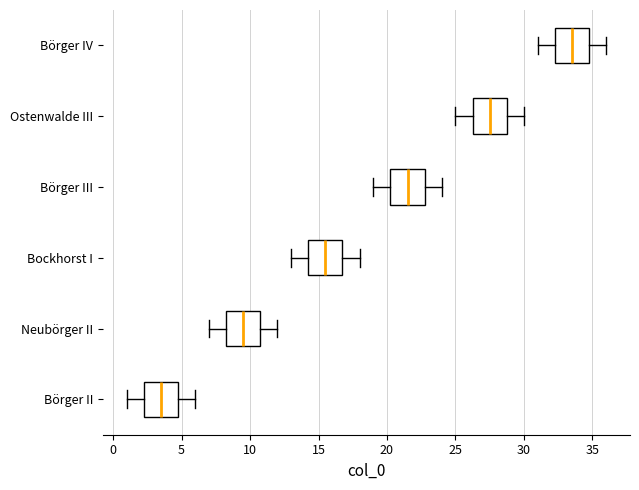

Reading bottom to top, transcribe this box plot: for each box, give where its median line is, the range the box spans, and where its two whiskers end, as read against the x-axis. The values are not printed on the chart, so give them approximately, as read against the axis.

Börger II: median 3.5, box 2.5 to 5.0, whiskers 1.0 to 6.0
Neubörger II: median 9.5, box 8.5 to 11.0, whiskers 7.0 to 12.0
Bockhorst I: median 15.5, box 14.5 to 17.0, whiskers 13.0 to 18.0
Börger III: median 21.5, box 20.5 to 23.0, whiskers 19.0 to 24.0
Ostenwalde III: median 27.5, box 26.5 to 29.0, whiskers 25.0 to 30.0
Börger IV: median 33.5, box 32.5 to 35.0, whiskers 31.0 to 36.0